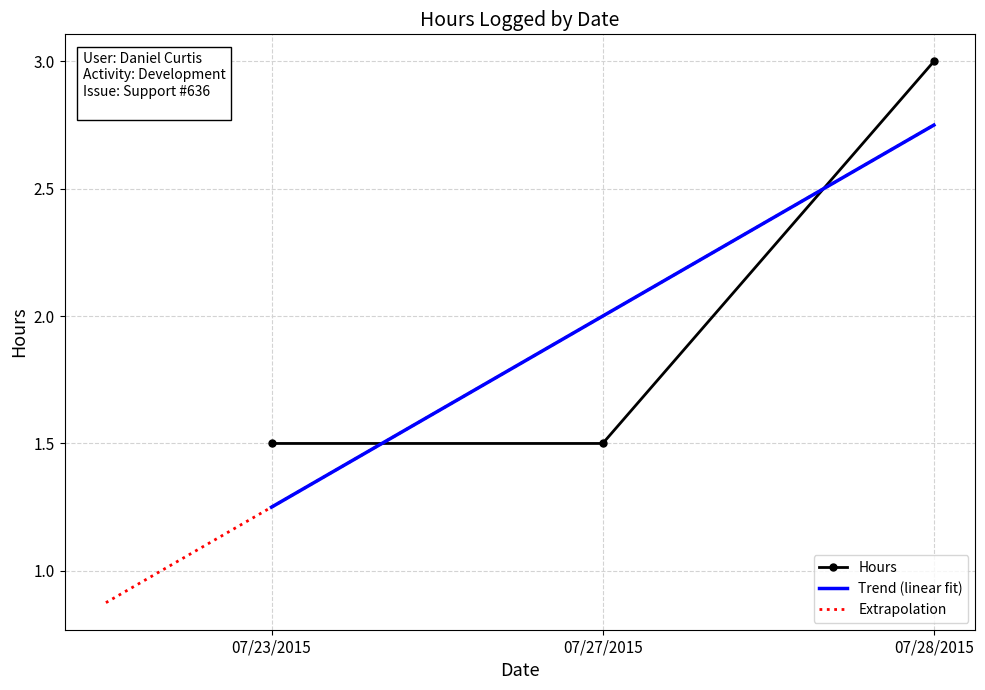

What is the value of the Hours point at the 1st from the left?

1.5